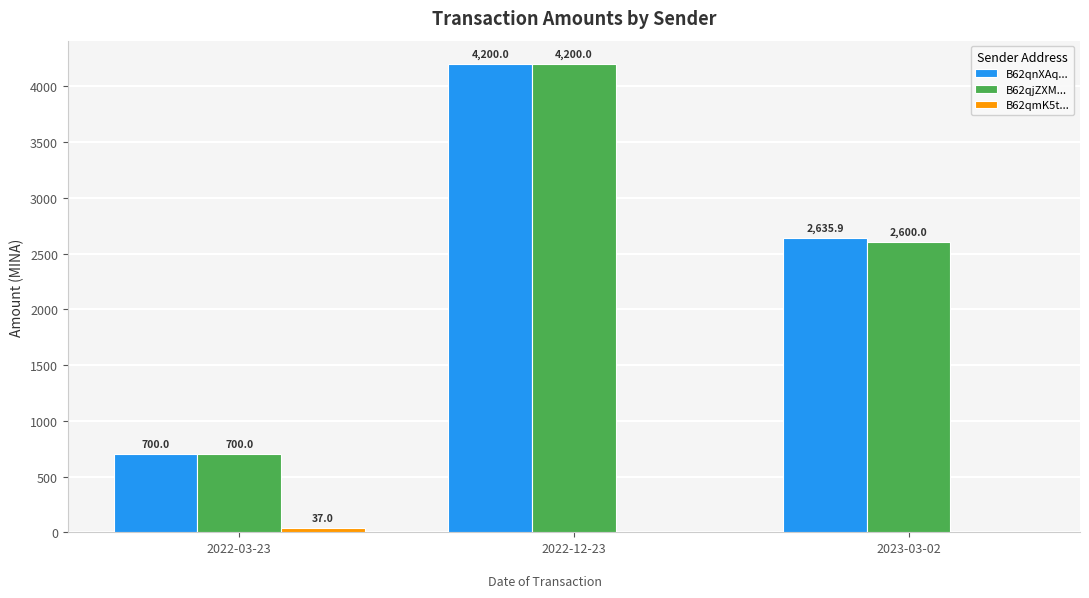

Where is B62qnXAq... nearest to the value 2449?

2023-03-02